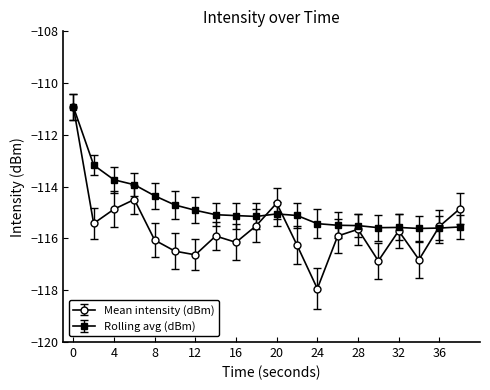

Which series has the widest spread of values?

Mean intensity (dBm)